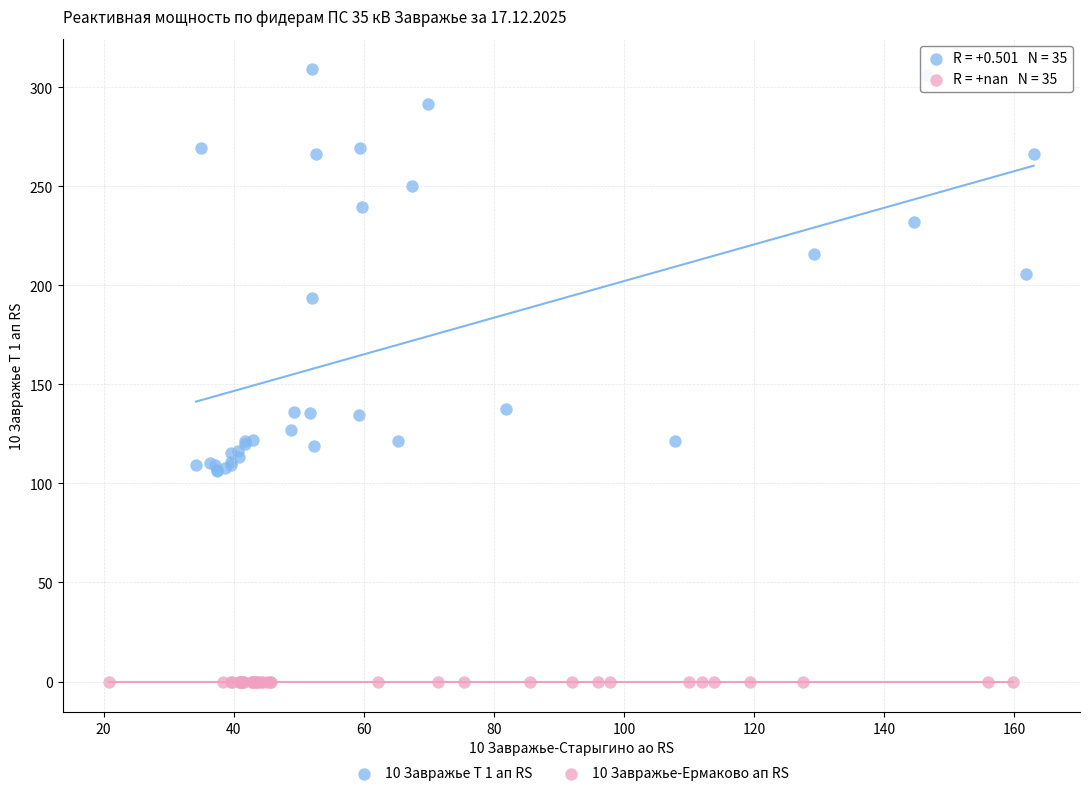

What are all the series names shown in the legend?

10 Завражье Т 1 ап RS, 10 Завражье-Ермаково ап RS